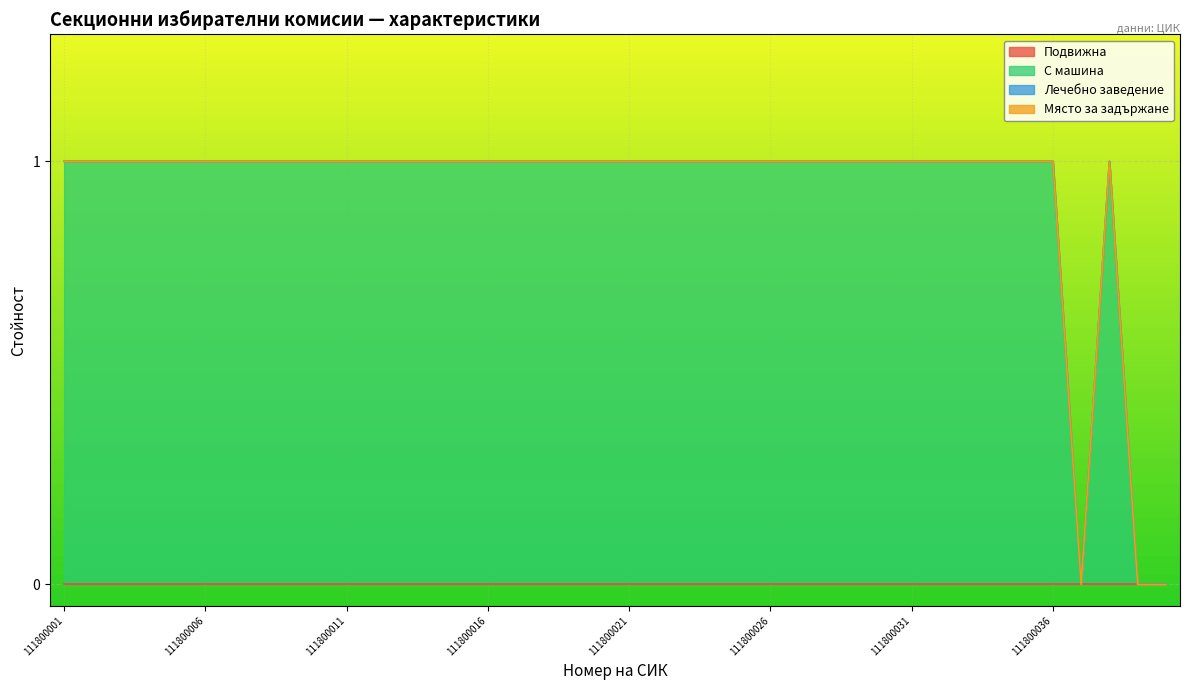

Reading right to left, transcribe all the data shown in this chart.

Подвижна: 111800041=0	111800040=0	111800038=0	111800037=0	111800036=0	111800035=0	111800034=0	111800033=0	111800032=0	111800031=0	111800030=0	111800029=0	111800028=0	111800027=0	111800026=0	111800025=0	111800024=0	111800023=0	111800022=0	111800021=0	111800020=0	111800019=0	111800018=0	111800017=0	111800016=0	111800015=0	111800014=0	111800013=0	111800012=0	111800011=0	111800010=0	111800009=0	111800008=0	111800007=0	111800006=0	111800005=0	111800004=0	111800003=0	111800002=0	111800001=0
С машина: 111800041=0	111800040=0	111800038=1	111800037=0	111800036=1	111800035=1	111800034=1	111800033=1	111800032=1	111800031=1	111800030=1	111800029=1	111800028=1	111800027=1	111800026=1	111800025=1	111800024=1	111800023=1	111800022=1	111800021=1	111800020=1	111800019=1	111800018=1	111800017=1	111800016=1	111800015=1	111800014=1	111800013=1	111800012=1	111800011=1	111800010=1	111800009=1	111800008=1	111800007=1	111800006=1	111800005=1	111800004=1	111800003=1	111800002=1	111800001=1
Лечебно заведение: 111800041=0	111800040=0	111800038=0	111800037=0	111800036=0	111800035=0	111800034=0	111800033=0	111800032=0	111800031=0	111800030=0	111800029=0	111800028=0	111800027=0	111800026=0	111800025=0	111800024=0	111800023=0	111800022=0	111800021=0	111800020=0	111800019=0	111800018=0	111800017=0	111800016=0	111800015=0	111800014=0	111800013=0	111800012=0	111800011=0	111800010=0	111800009=0	111800008=0	111800007=0	111800006=0	111800005=0	111800004=0	111800003=0	111800002=0	111800001=0
Място за задържане: 111800041=0	111800040=0	111800038=0	111800037=0	111800036=0	111800035=0	111800034=0	111800033=0	111800032=0	111800031=0	111800030=0	111800029=0	111800028=0	111800027=0	111800026=0	111800025=0	111800024=0	111800023=0	111800022=0	111800021=0	111800020=0	111800019=0	111800018=0	111800017=0	111800016=0	111800015=0	111800014=0	111800013=0	111800012=0	111800011=0	111800010=0	111800009=0	111800008=0	111800007=0	111800006=0	111800005=0	111800004=0	111800003=0	111800002=0	111800001=0